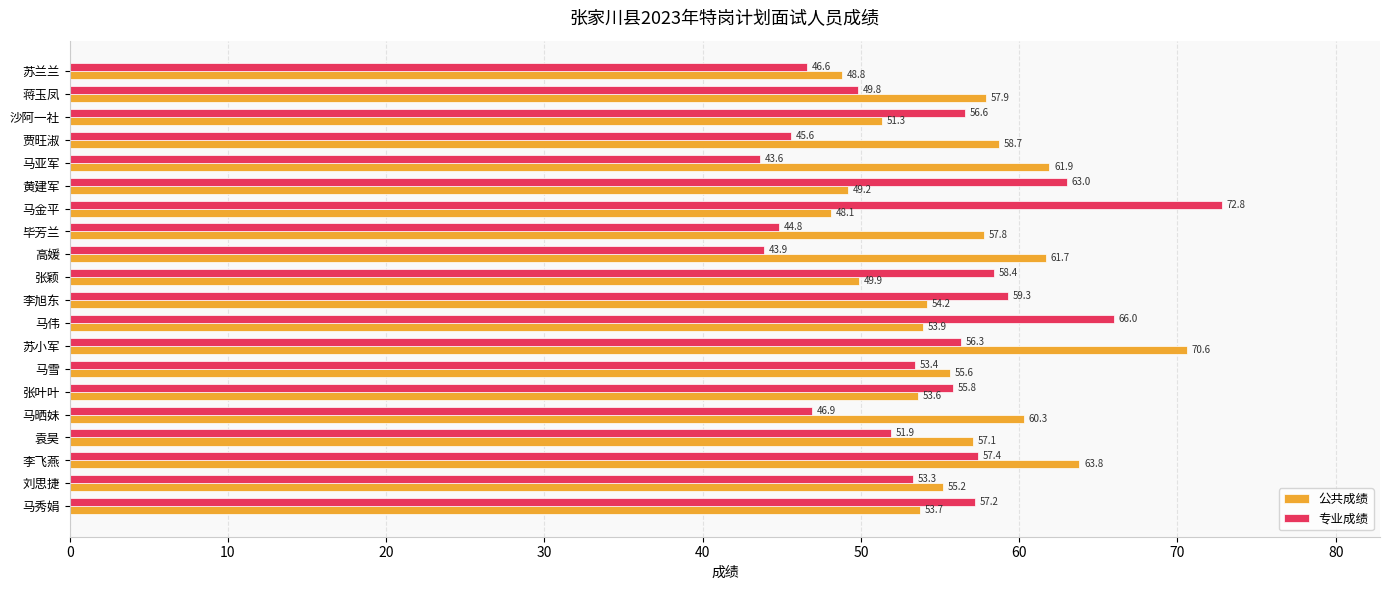

Which series has the largest total across all categories?

公共成绩